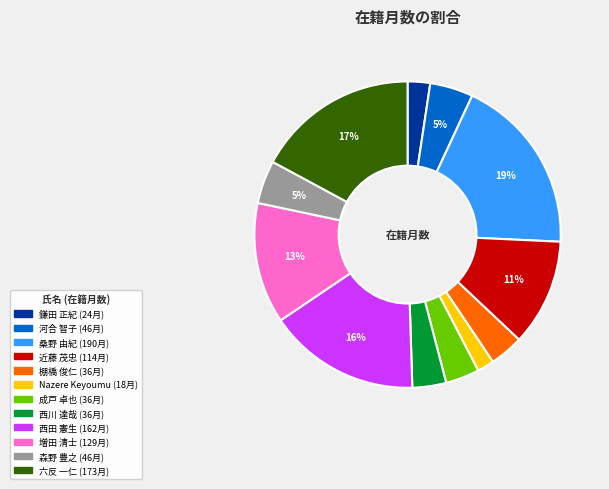

Which has a higher value, 棚橋 俊仁 or 鎌田 正紀?

棚橋 俊仁